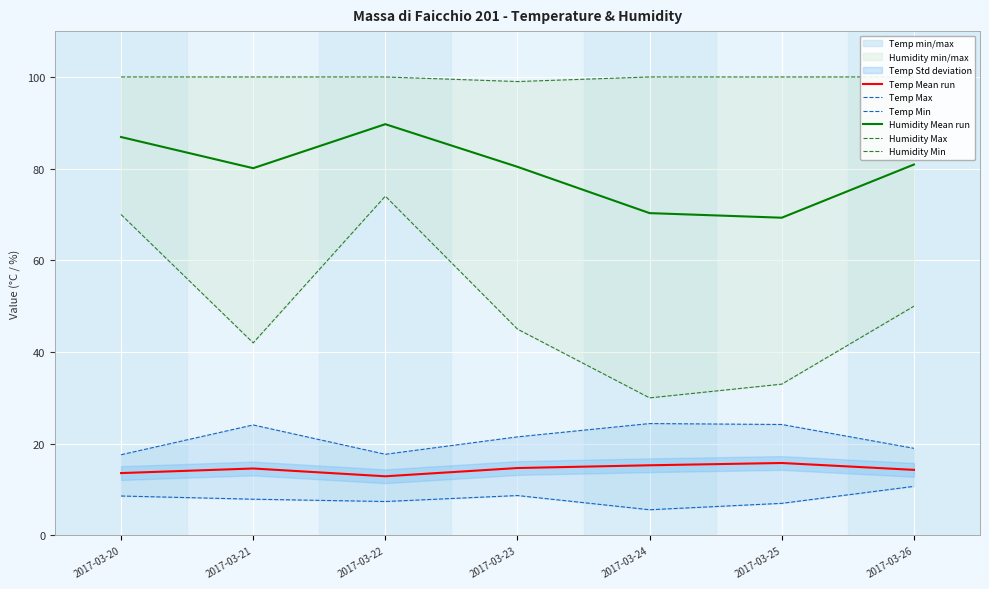

What is the total value across all series at 2017-03-24?

245.6